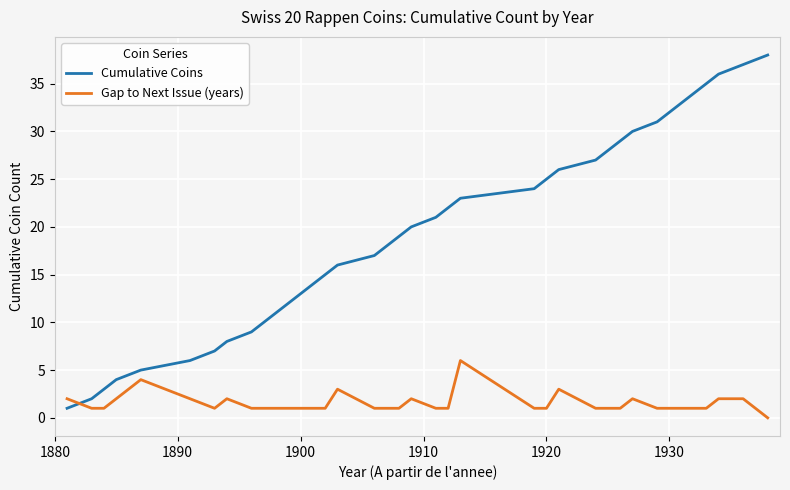

What are all the series names shown in the legend?

Cumulative Coins, Gap to Next Issue (years)